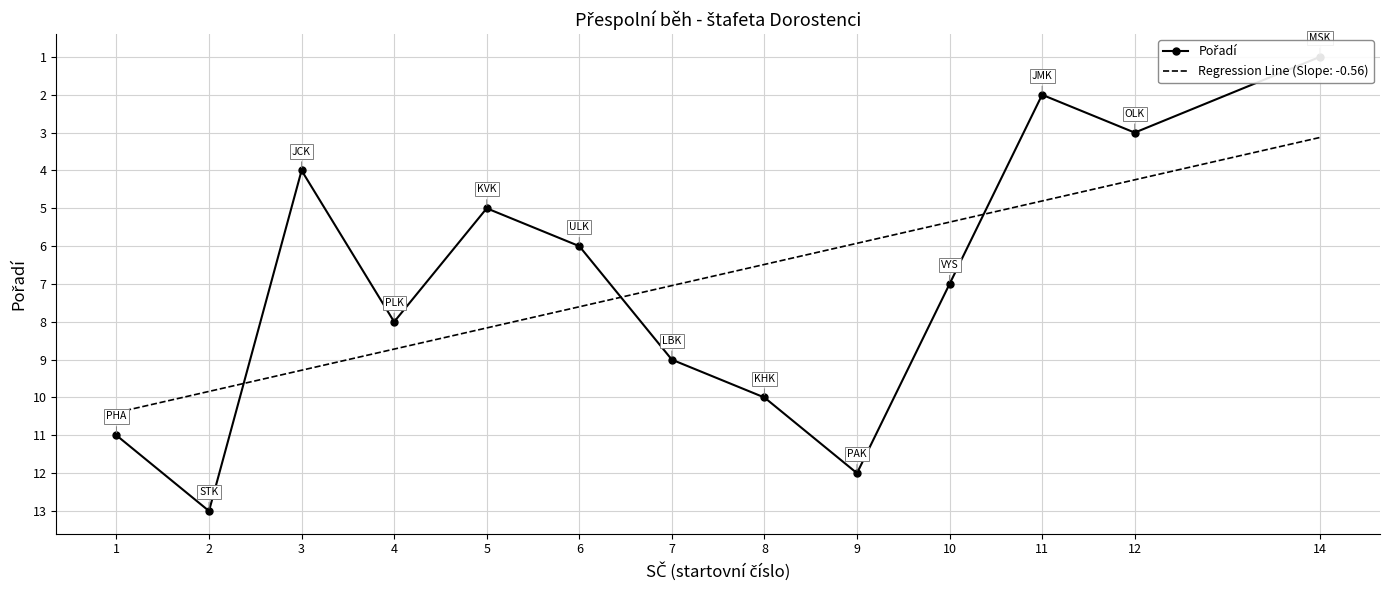

What is the sum of all values?

91